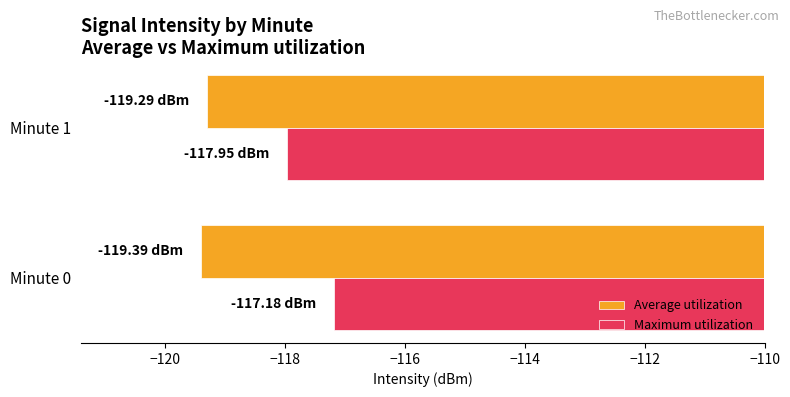

What is the maximum value for Maximum utilization?

-117.2